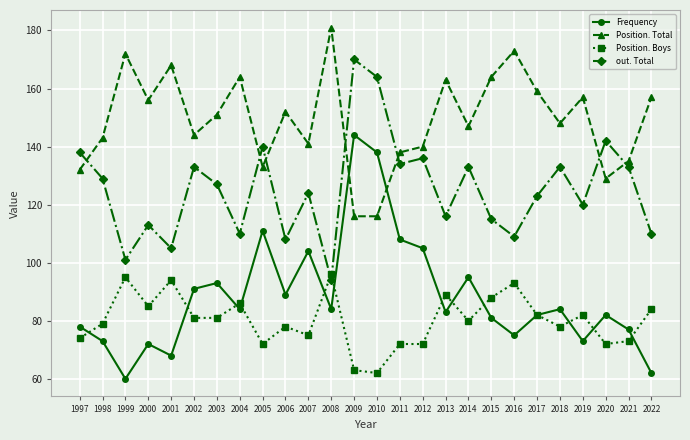

Is it true that Position. Boys equals 130 at 2005?

False